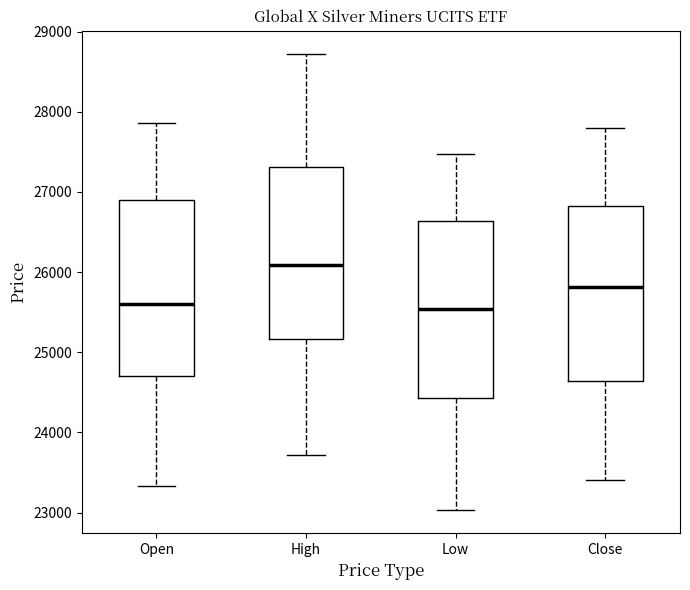

Where does the upper whisker of the box for Low end on the y-axis? The values are not printed on the chart, so give them approximately, as read against the axis.

27500